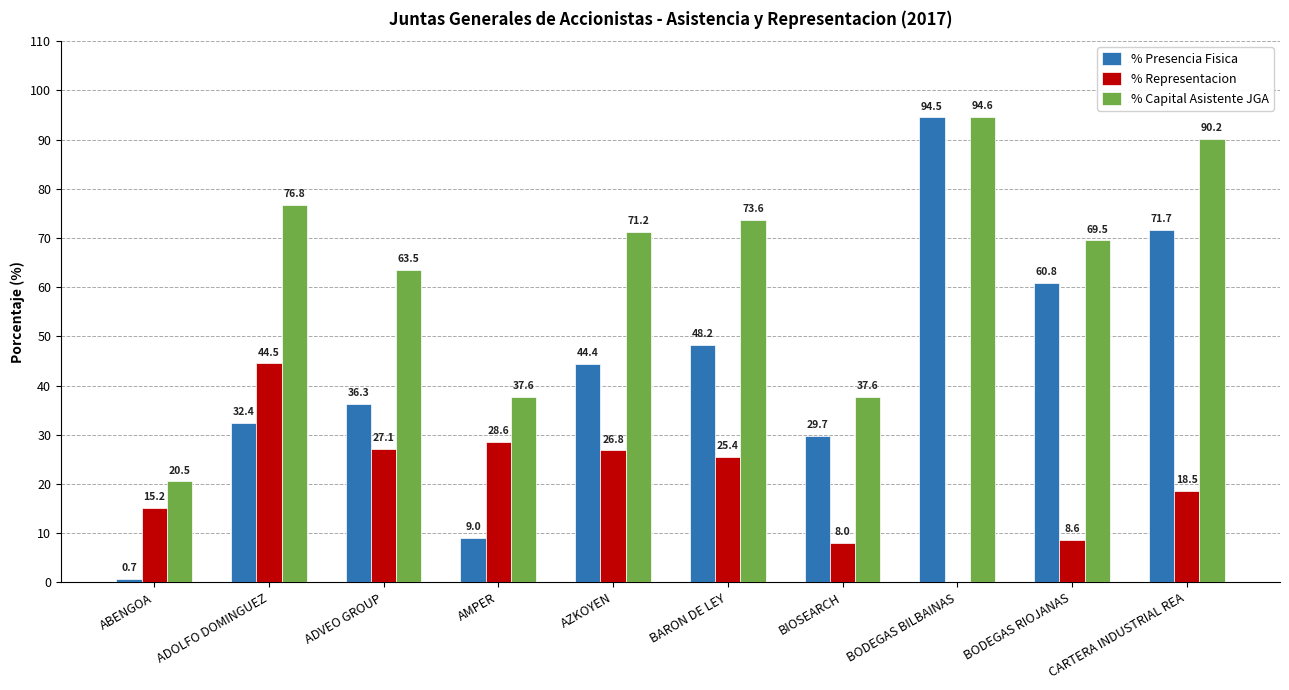

How many categories are shown in the chart?

10